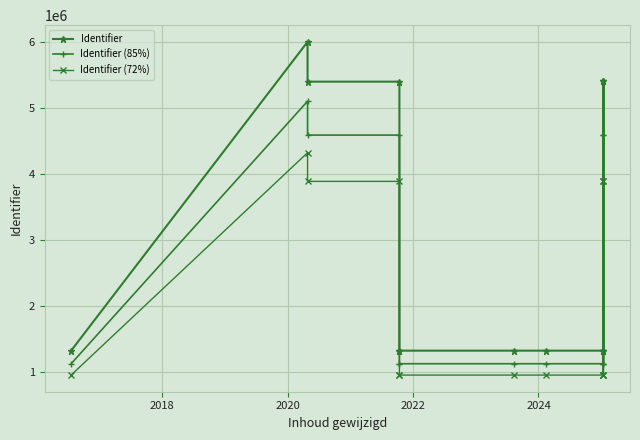

True or false: Identifier (72%) and Identifier (85%) cross at least once.

False